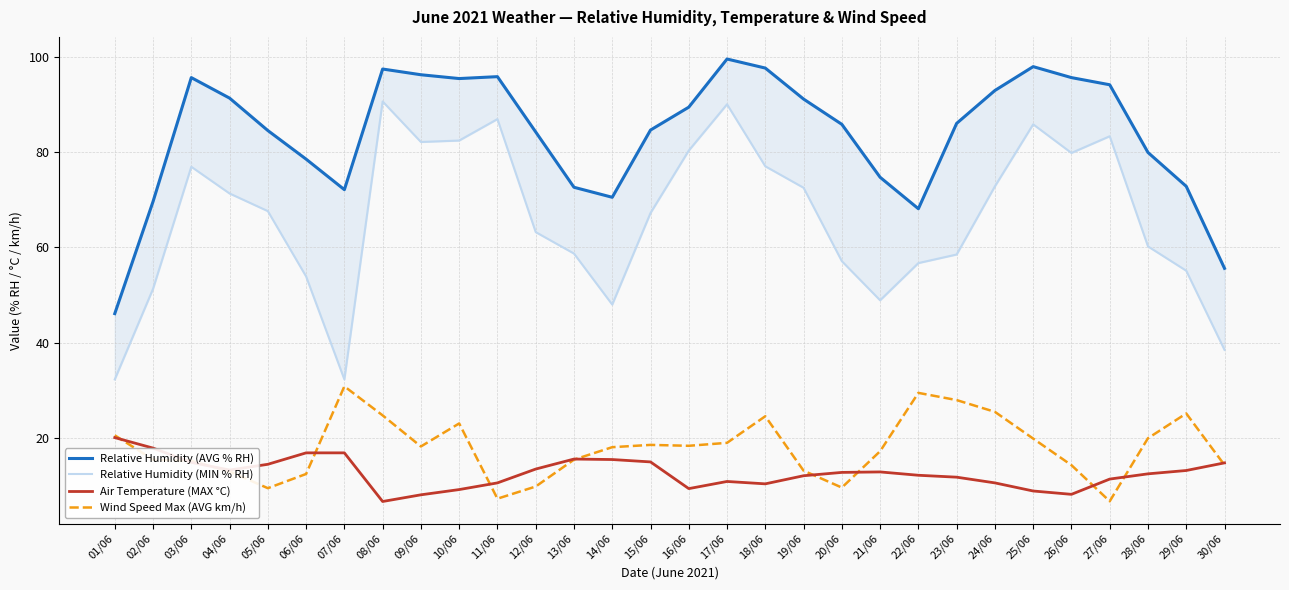

Reading left to right, what are all the values shown in this chart?

Relative Humidity (AVG % RH): 46.1	69.6	95.6	91.3	84.5	78.5	72.1	97.4	96.2	95.4	95.8	84.2	72.6	70.5	84.6	89.4	99.5	97.6	91.1	85.8	74.7	68.1	86.0	92.9	97.9	95.6	94.1	79.9	72.8	55.6
Relative Humidity (MIN % RH): 32.3	51.3	76.9	71.3	67.6	53.9	32.3	90.6	82.1	82.4	86.9	63.2	58.7	48.0	67.2	80.3	90.0	77.0	72.5	57.1	48.9	56.7	58.5	72.8	85.8	79.8	83.3	60.2	55.1	38.5
Air Temperature (MAX °C): 20.1	17.9	14.9	13.3	14.5	16.9	16.9	6.7	8.1	9.2	10.6	13.5	15.6	15.5	15.0	9.4	10.9	10.4	12.1	12.8	12.9	12.2	11.8	10.6	8.9	8.2	11.4	12.5	13.2	14.8
Wind Speed Max (AVG km/h): 20.6	15.5	15.2	13.0	9.5	12.5	30.9	24.8	18.2	23.1	7.3	9.8	15.5	18.1	18.6	18.4	19.0	24.6	13.2	9.6	17.2	29.5	28.0	25.5	19.9	14.3	6.8	20.0	25.2	14.3